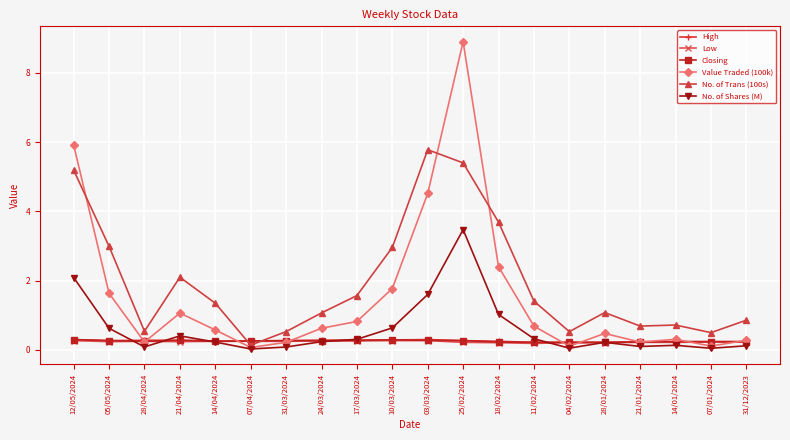

True or false: No. of Shares (M) has a value of 0.2 at 28/01/2024.

True